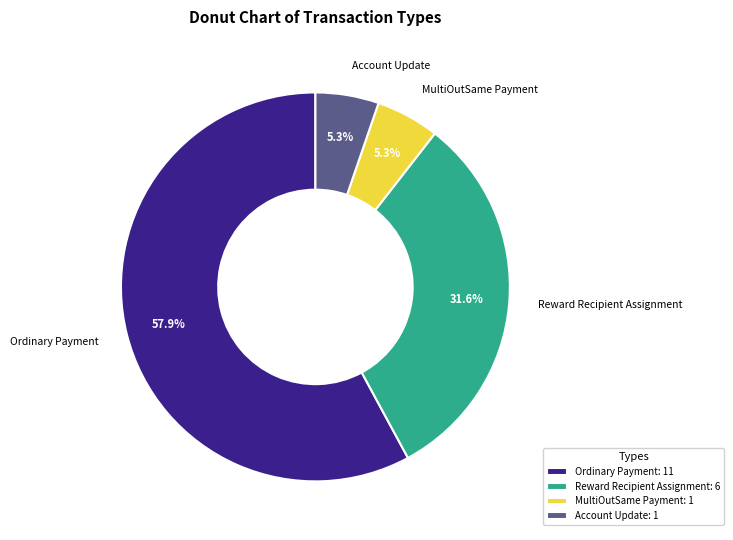

How many segments does this pie chart have?

4